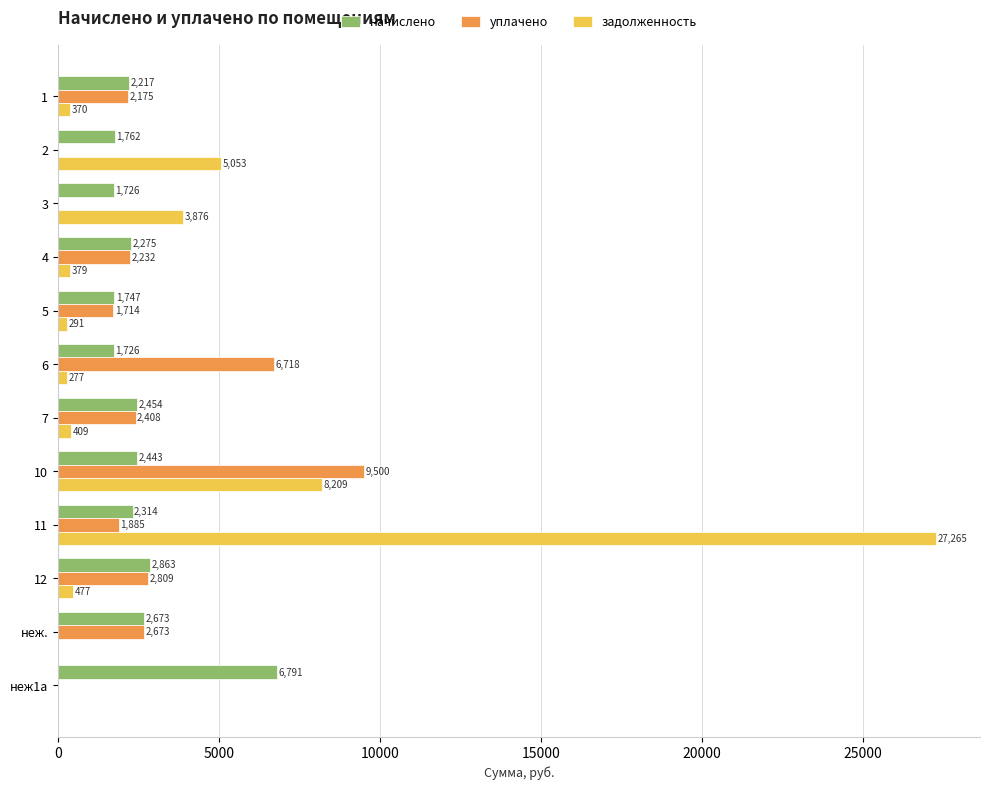

What is the sum of the начислено values at 7 and 6?

4180.0